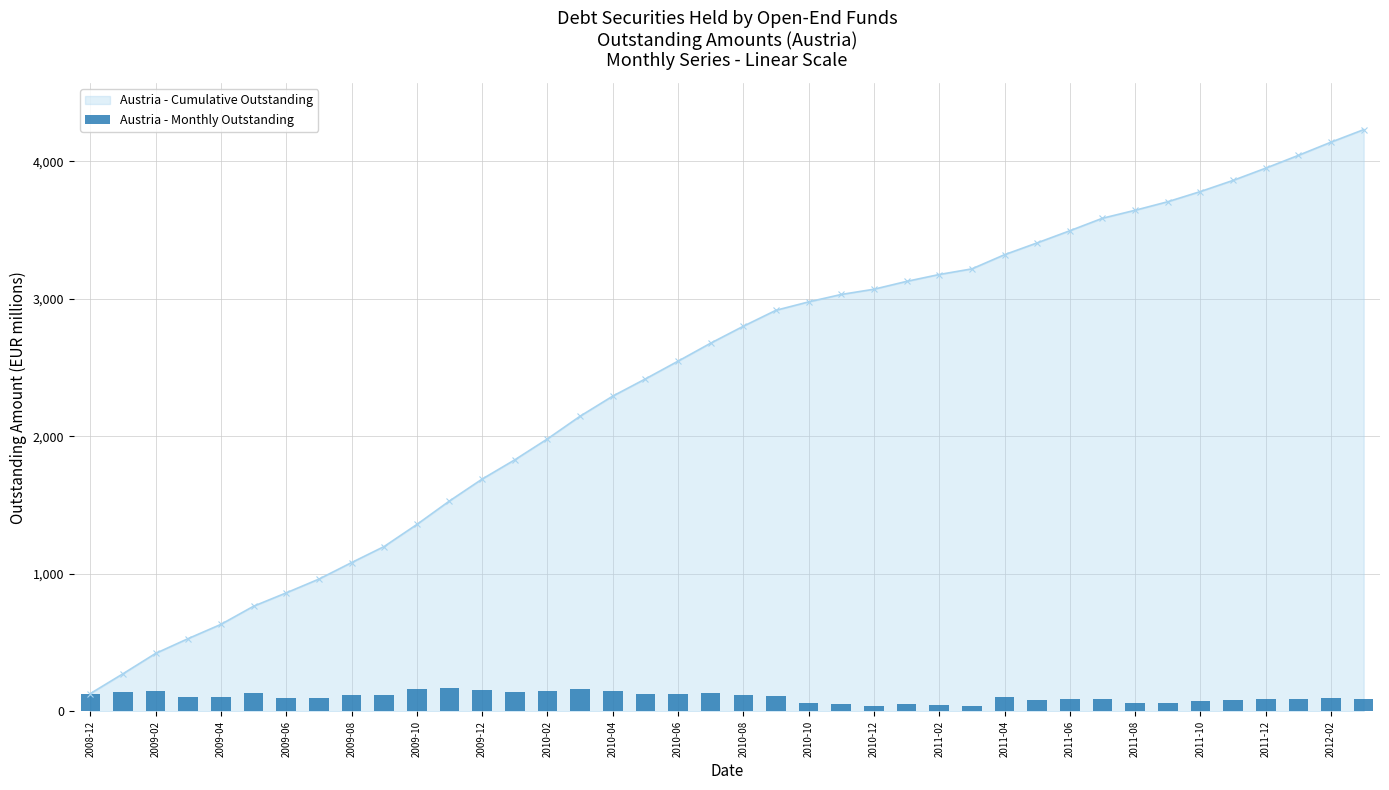

What is the value of the 24th bar from the left?

54